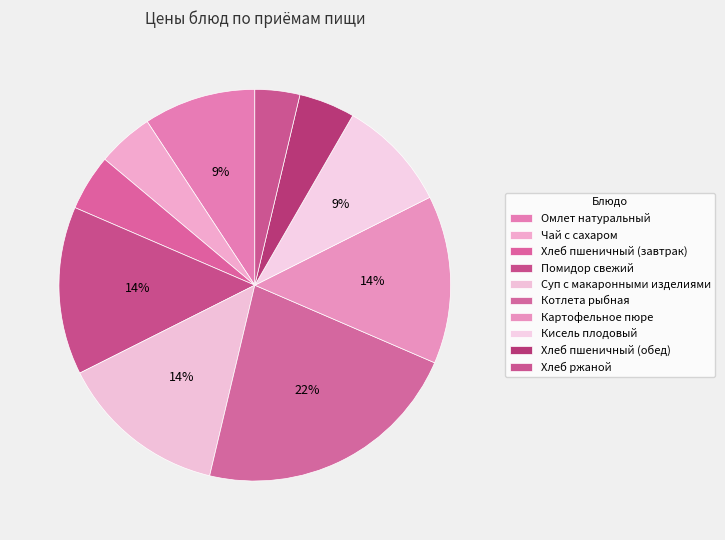

What is the total percentage of Чай с сахаром and Суп с макаронными изделиями?

18.5%